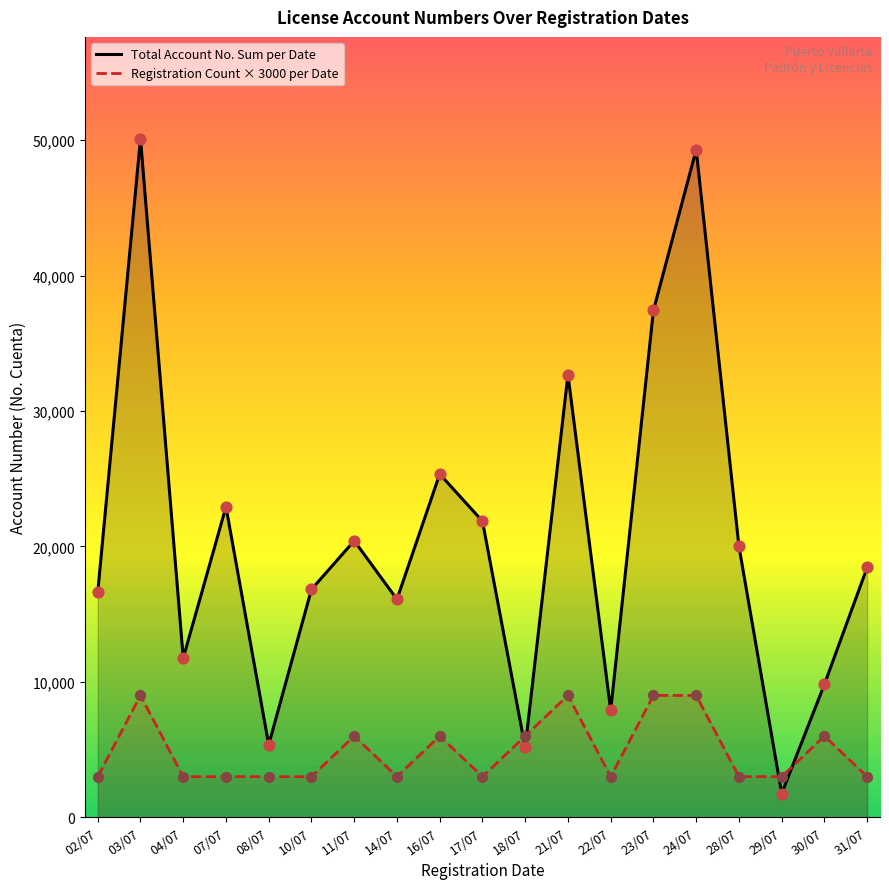

At how many categories does at least one series exceed 21344?

7